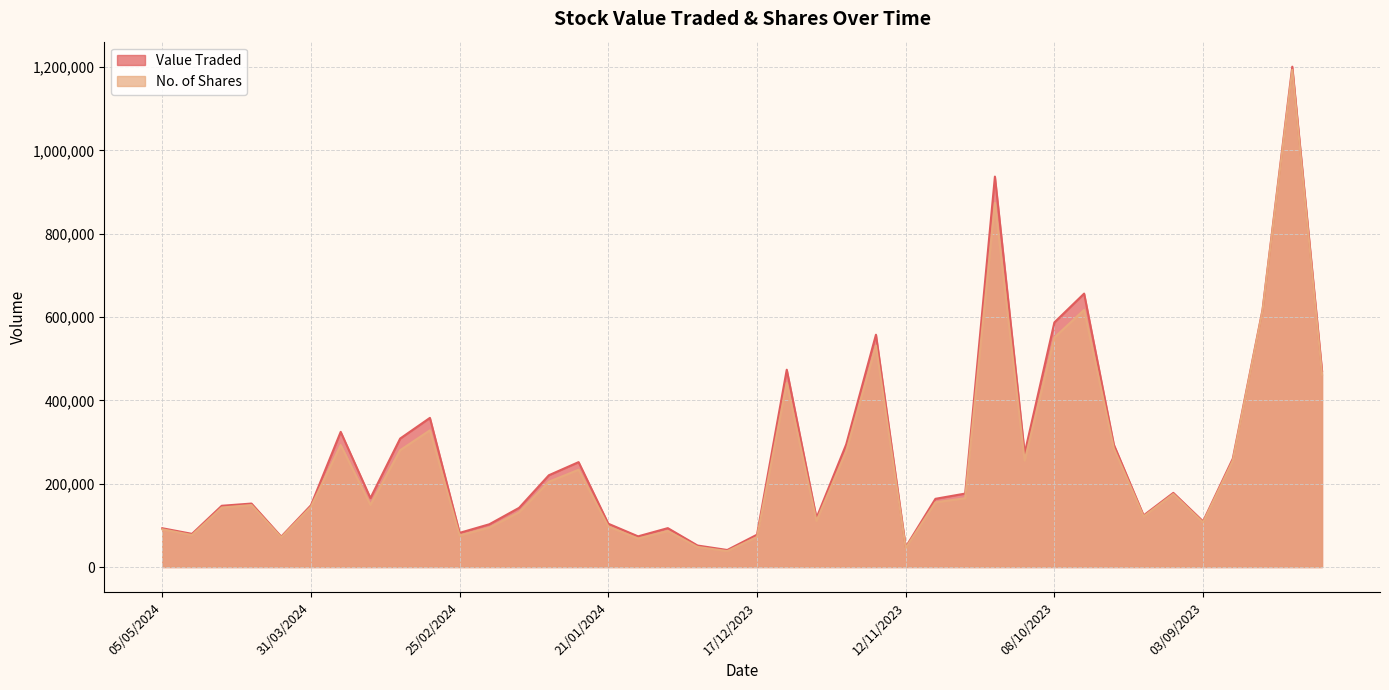

What is the difference between the maximum and minimum values in the Value Traded series?

1159847